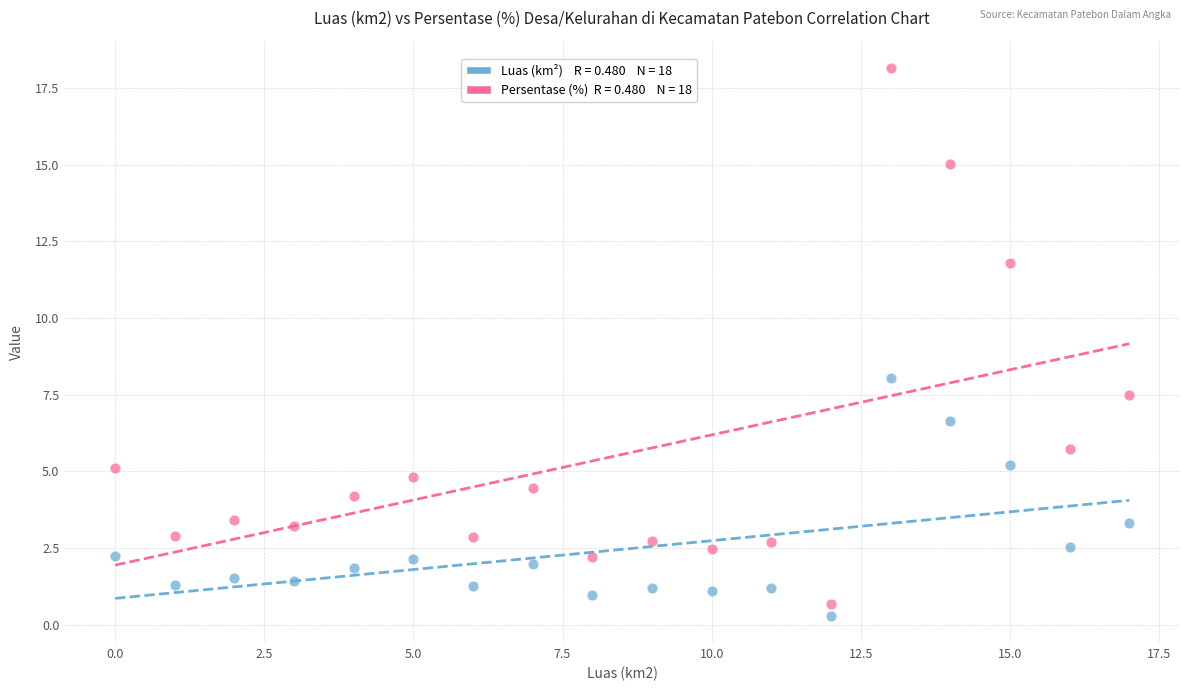

Across all series, what Y value is closest to 9?

8.0